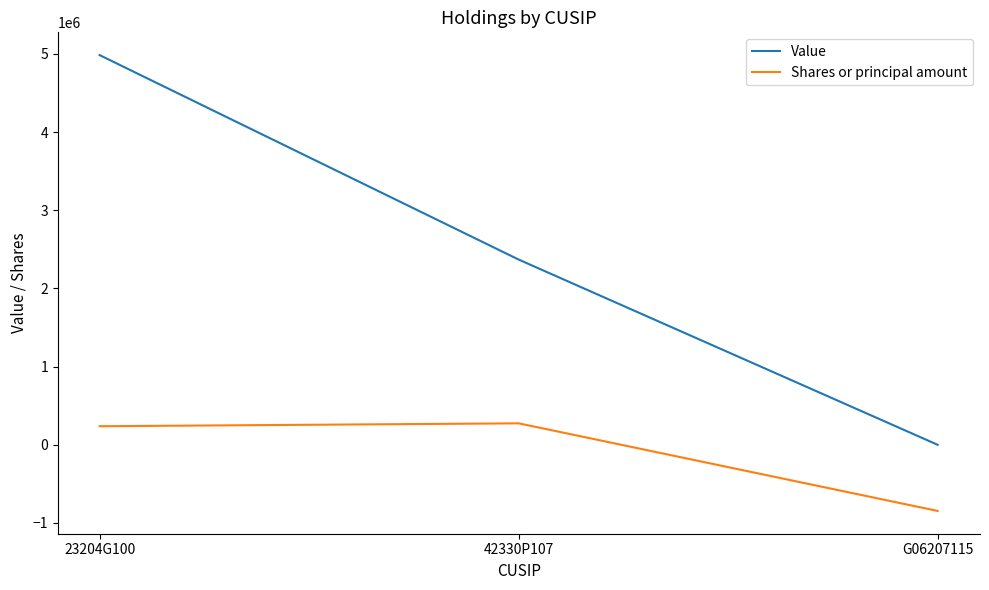

Rank the series by their average value, from lowest to highest.

Shares or principal amount, Value